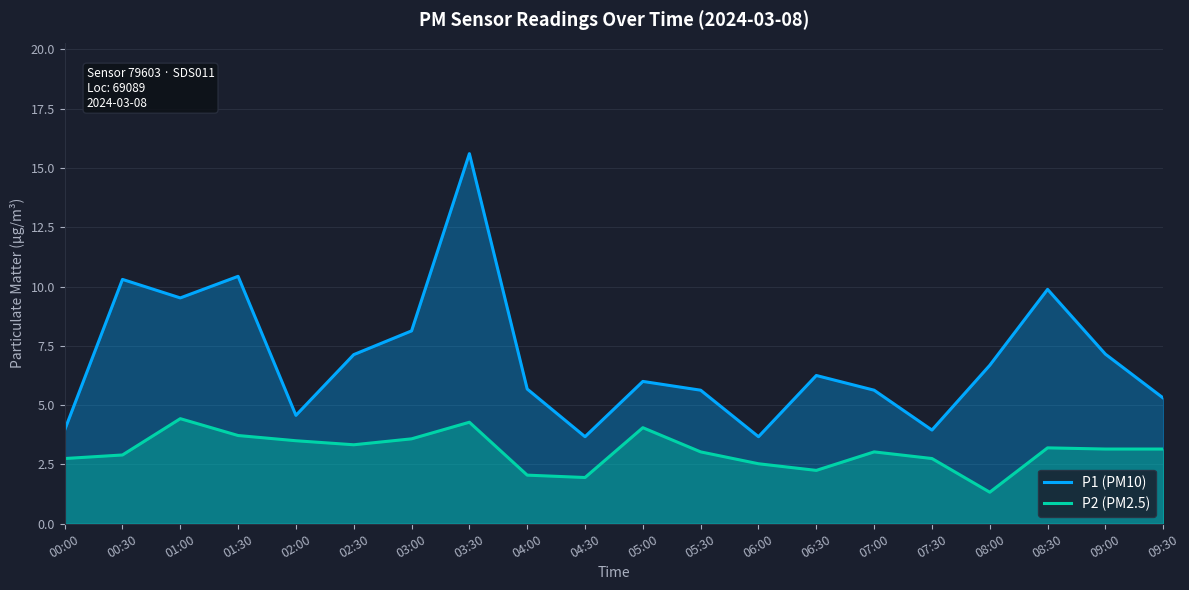

List the series in order of their peak value, lowest first.

P2 (PM2.5), P1 (PM10)